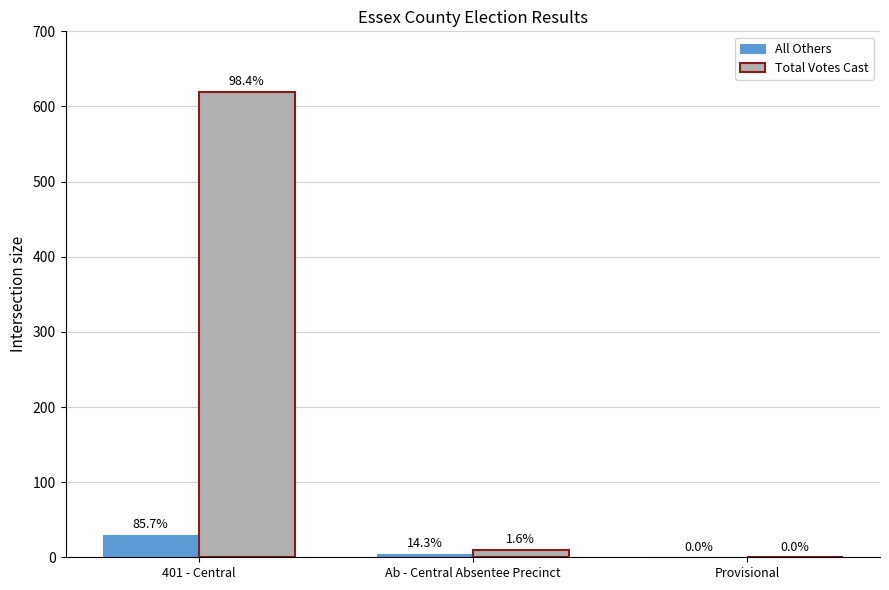

Which series has the largest total across all categories?

Total Votes Cast